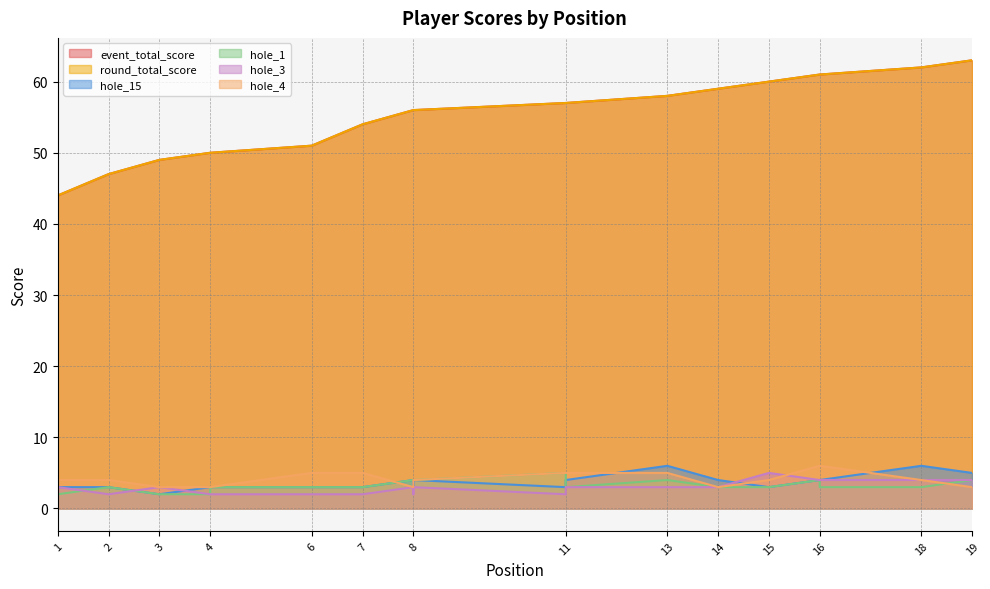

At which label does event_total_score first exceed 56?

11